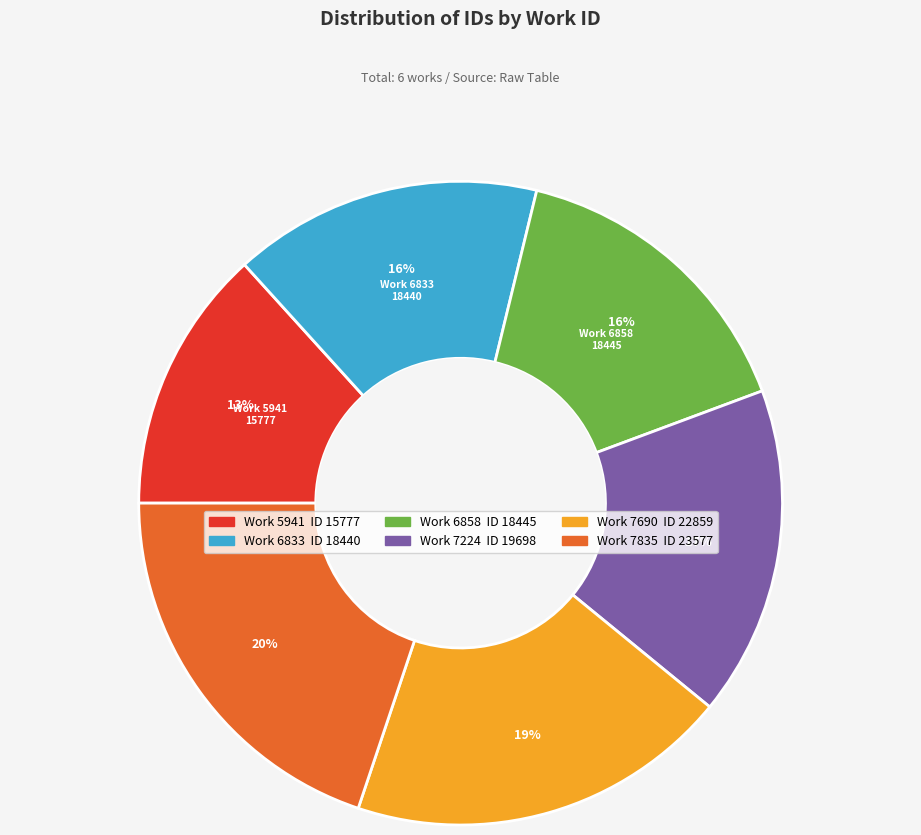

To the nearest percent, what is the difference between the largest and smallest slice percentages?

7%